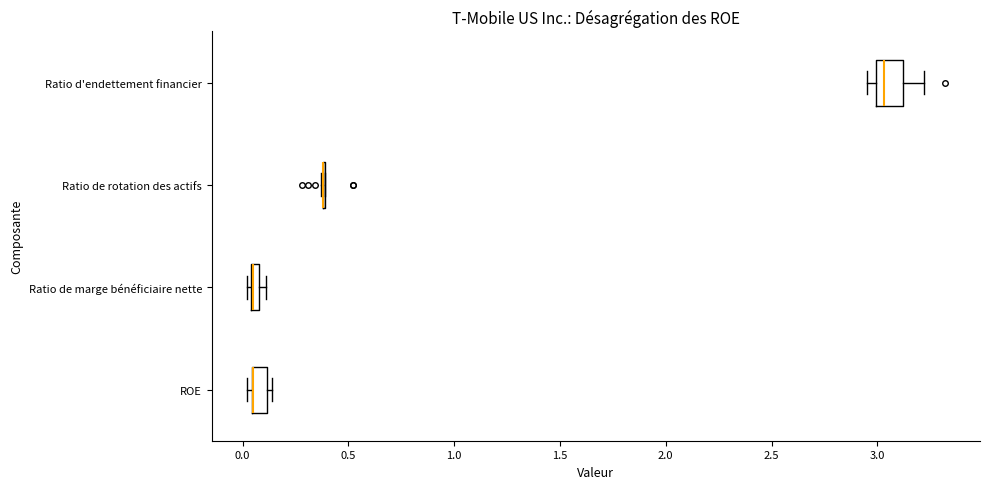

Comparing the boxes themselves (not the whiskers), which one is the widest?

Ratio d'endettement financier